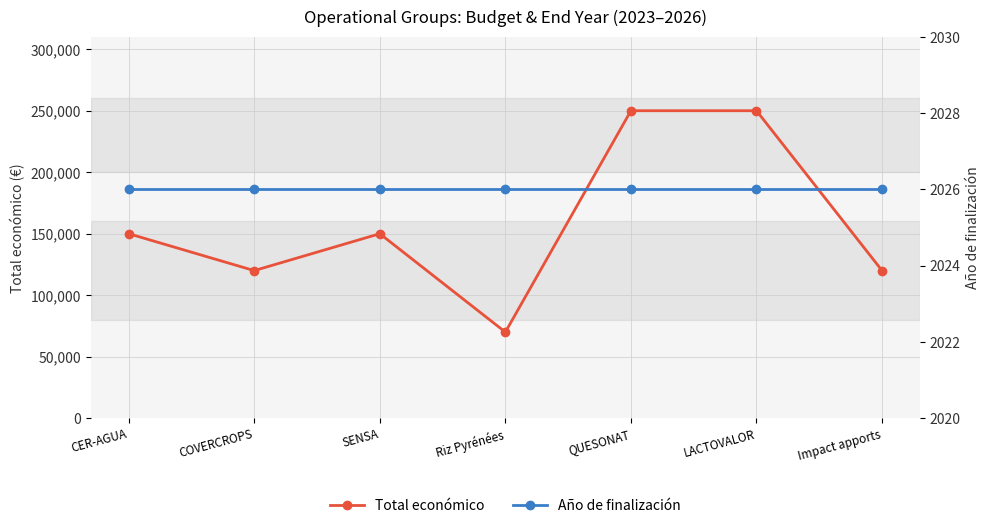

True or false: Año de finalización and Total económico cross at least once.

False